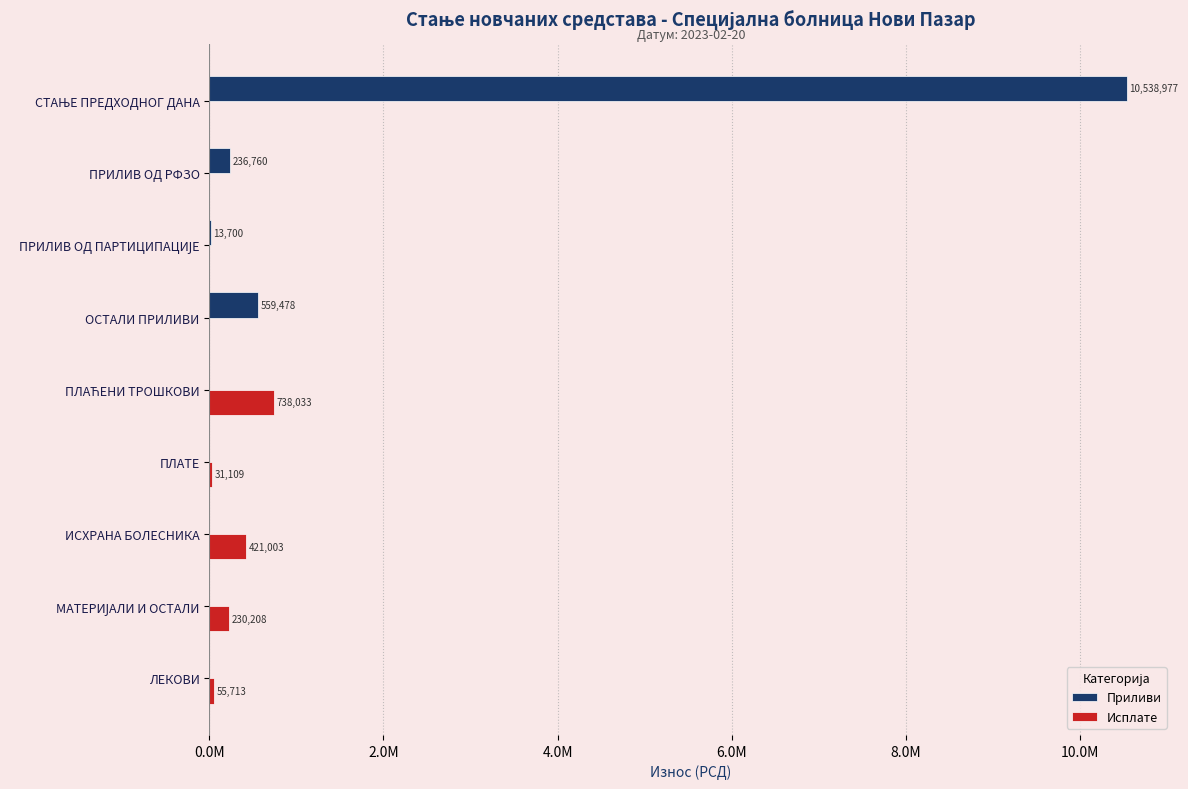

What is the average value of the Приливи series?

1260990.5